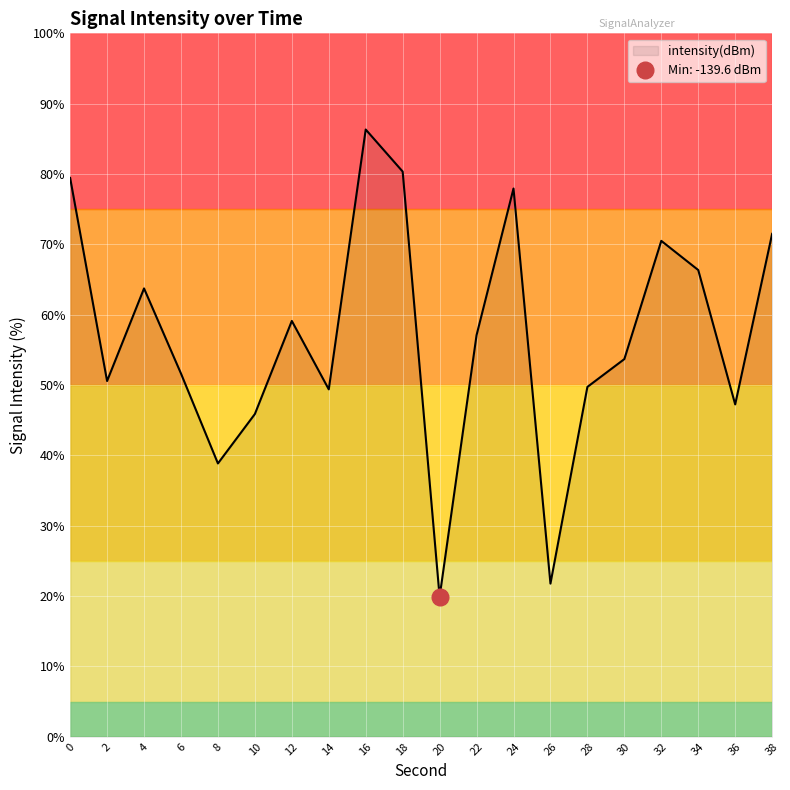

What is the greatest value displayed?

86.3